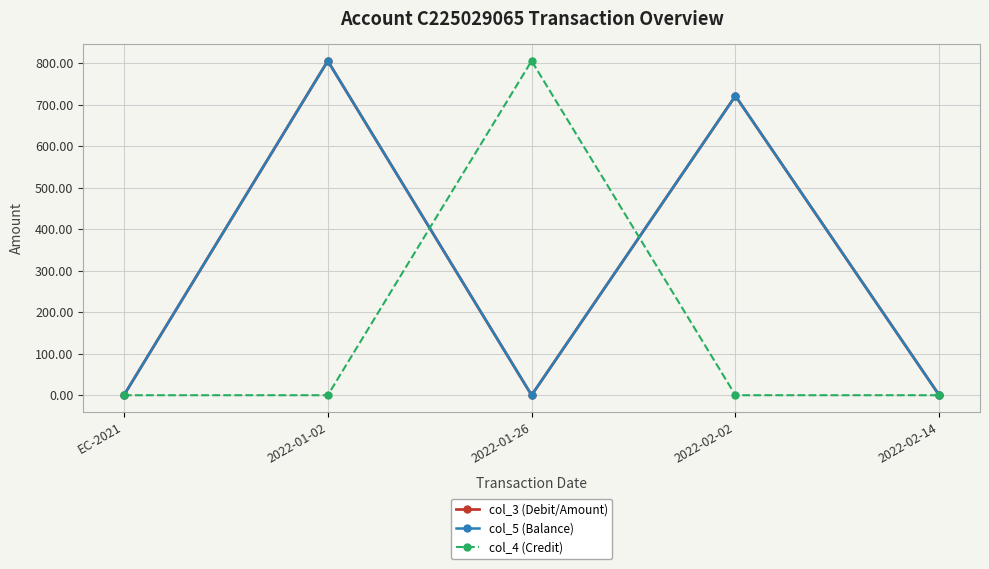

The value of col_3 (Debit/Amount) at EC-2021 is 0.1. True or false?

True